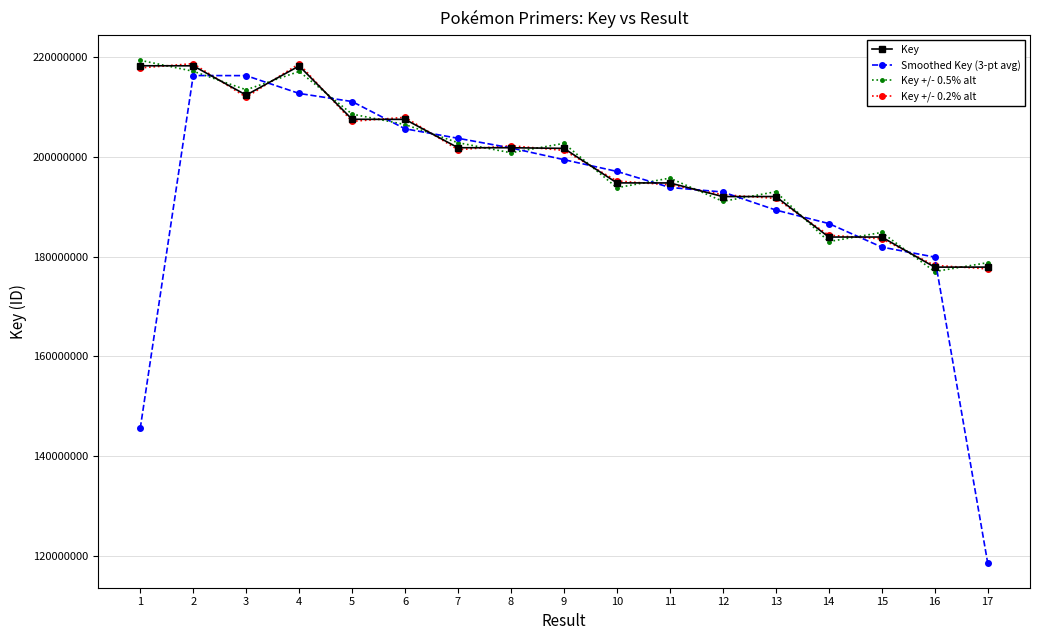

What is the approximate value of Key +/- 0.5% alt at 9?

202762892.6